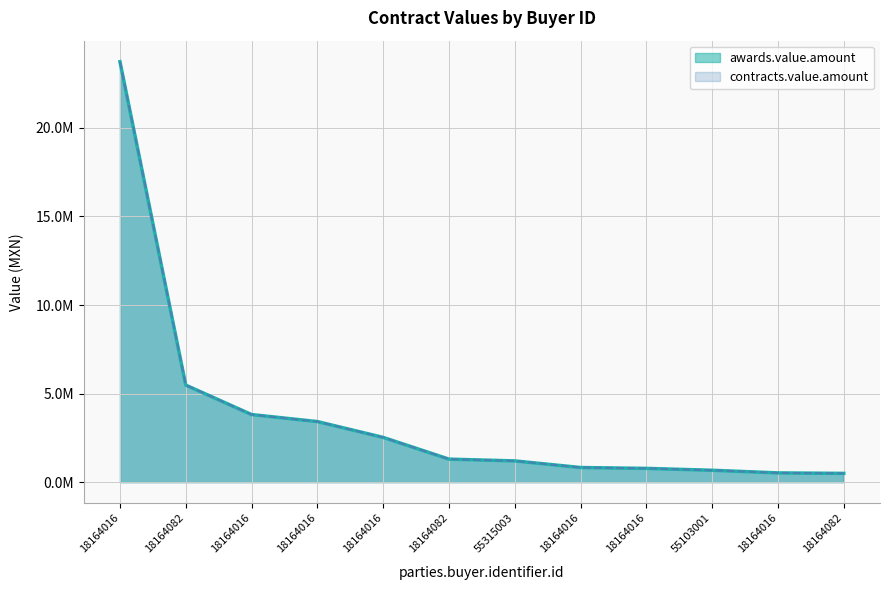

How many values in the contracts.value.amount series are below 1299990?

6